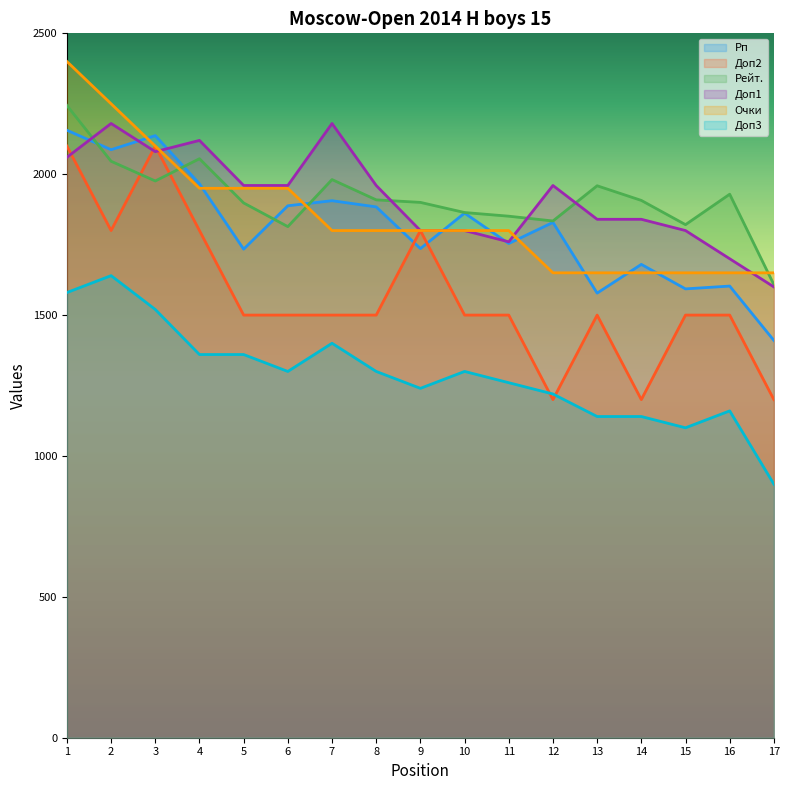

What is the sum of the Доп3 values at 5 and 16?

2520